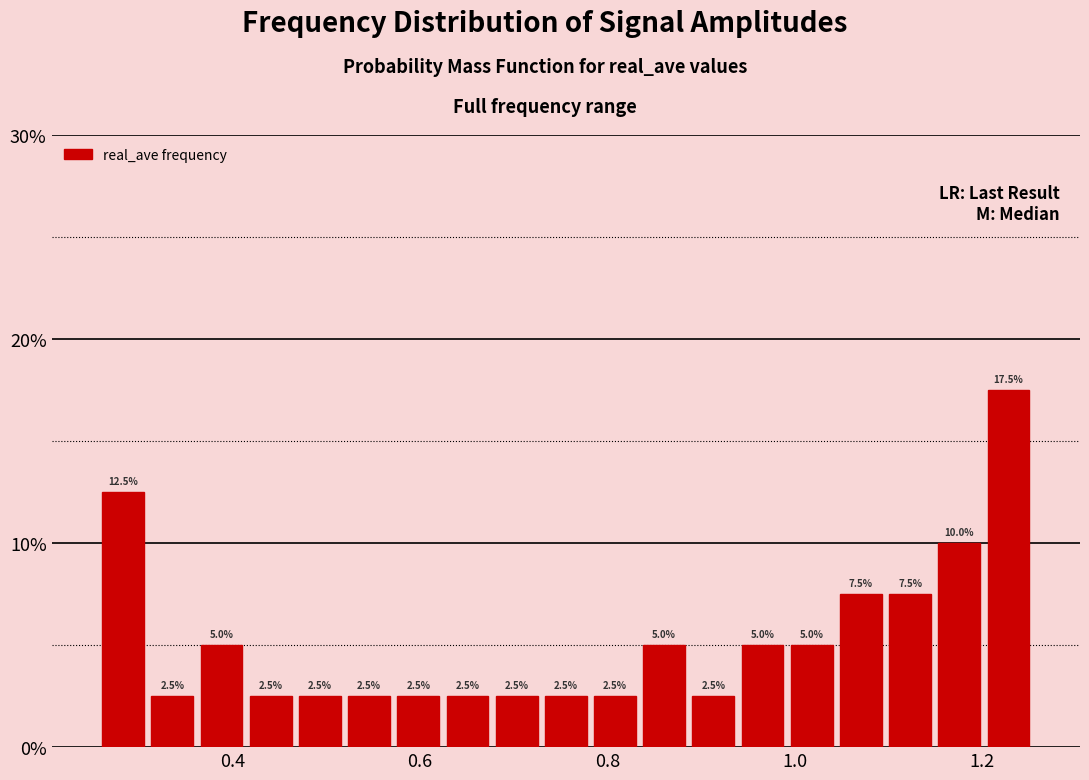

Read against the x-axis, roughly where is the centre of the tallest bar?

1.22